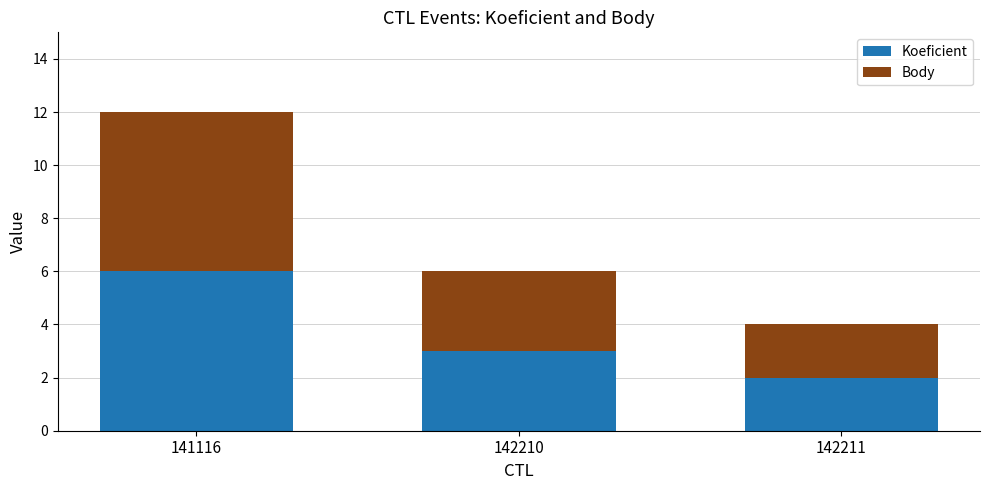

At which label does Koeficient reach its minimum?

142211